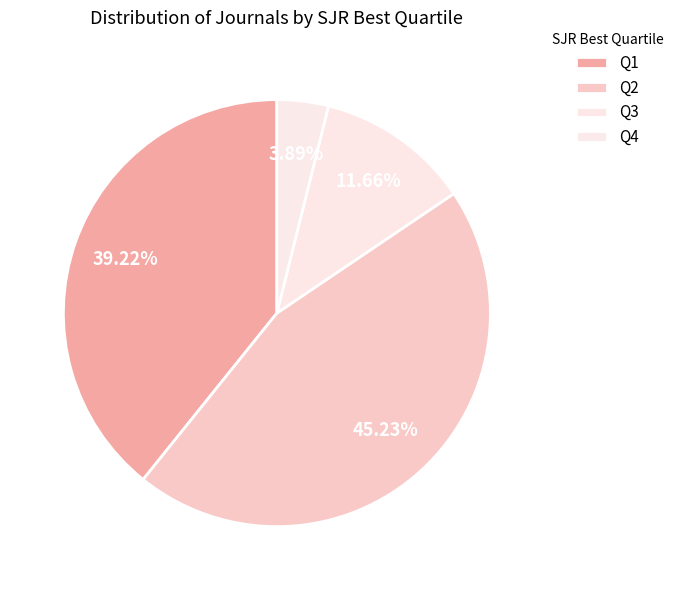

Count the number of slices in the pie.

4